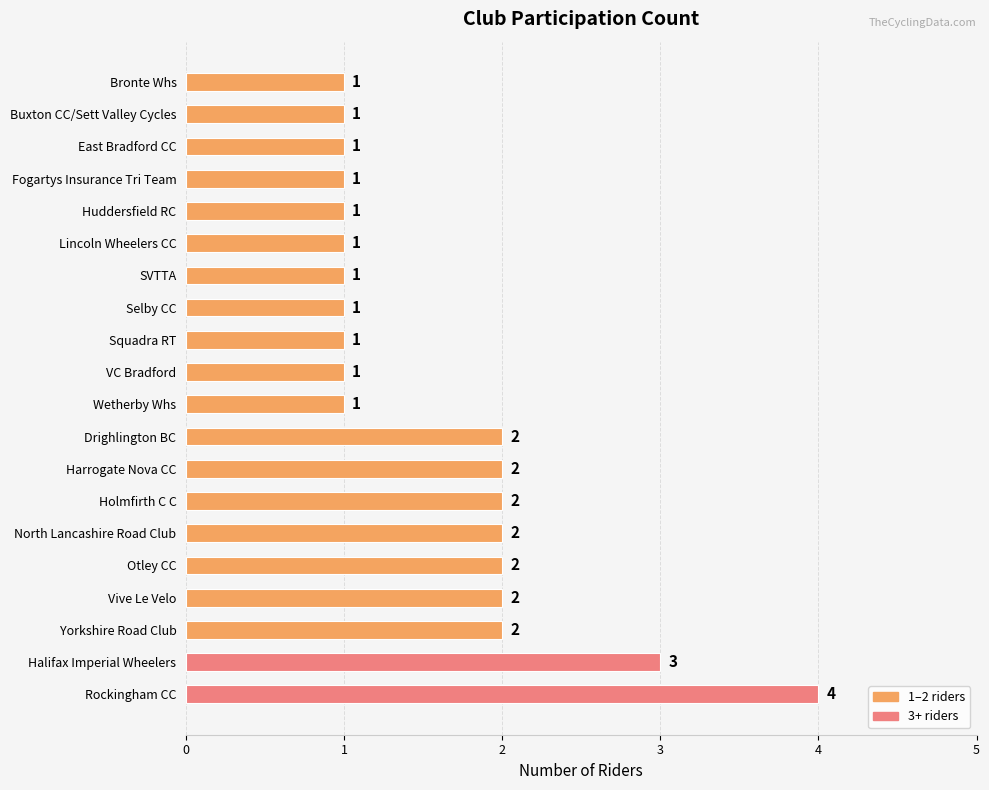

Count the values in the range 1 to 2.

18